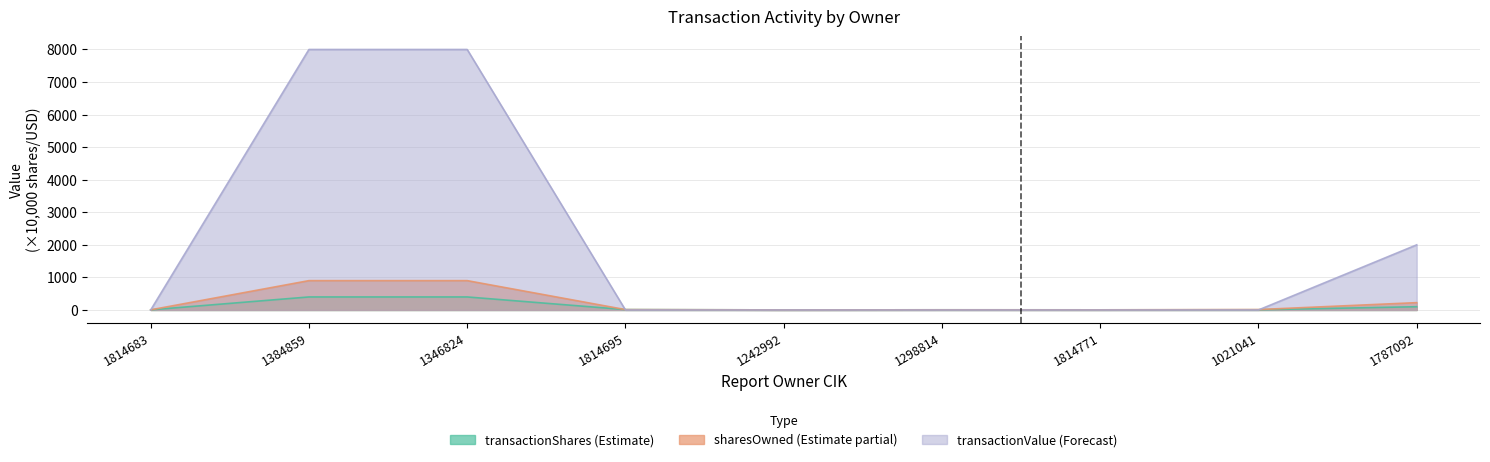

Rank the categories by transactionValue value from lowest to highest.

1814683, 1814695, 1242992, 1298814, 1814771, 1021041, 1787092, 1384859, 1346824